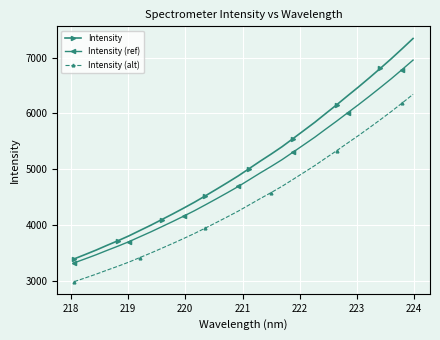

Which series has the widest spread of values?

Intensity